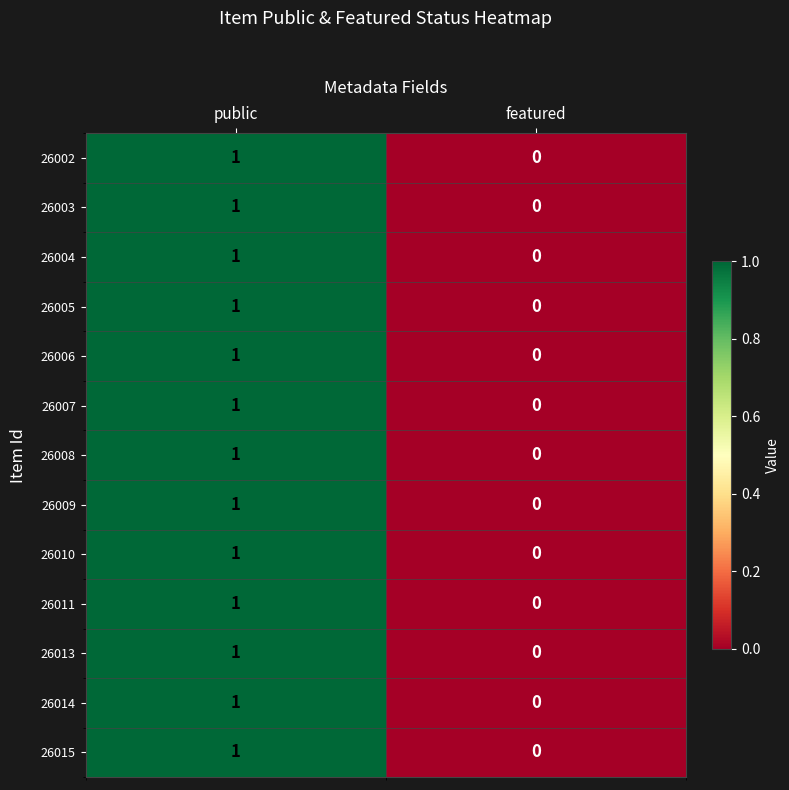

True or false: 26006 has a value of 1 at featured.

False